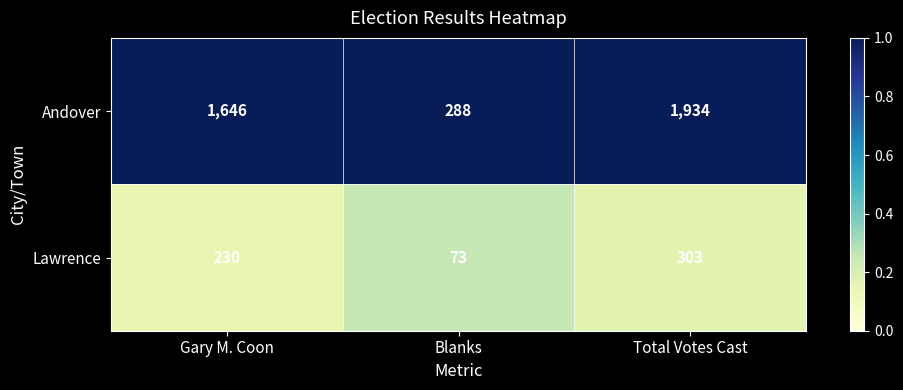

What is the difference between the Andover values at Total Votes Cast and Blanks?

1646